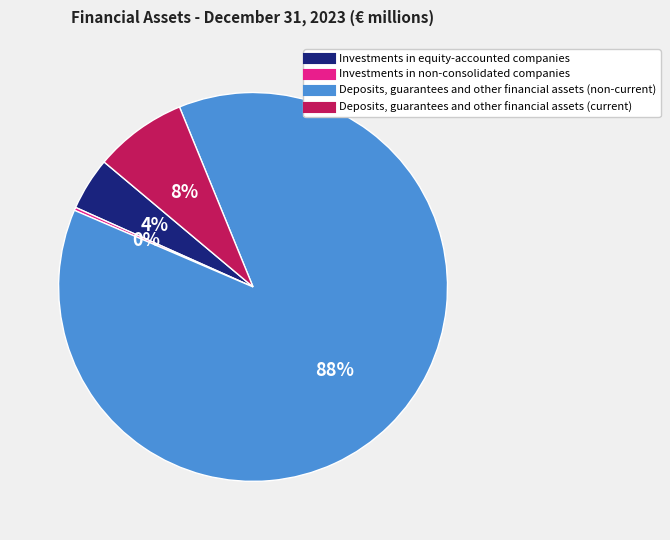

To the nearest percent, what is the average slice percentage?

25%